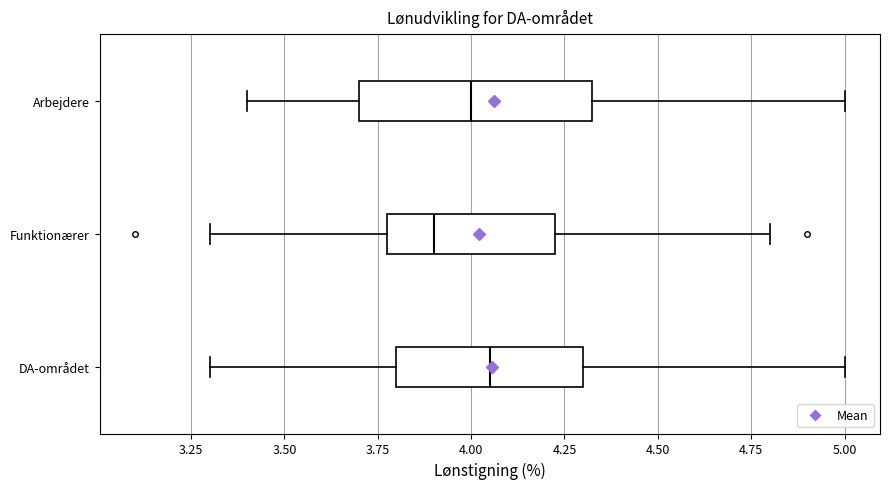

Where does the left whisker of the box for Arbejdere end on the x-axis? The values are not printed on the chart, so give them approximately, as read against the axis.

3.40